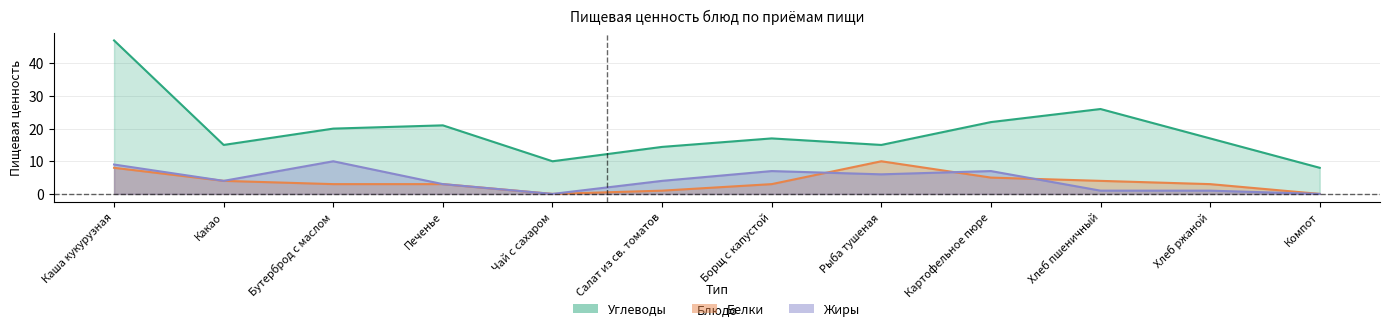

Does the chart have visible grid lines?

Yes